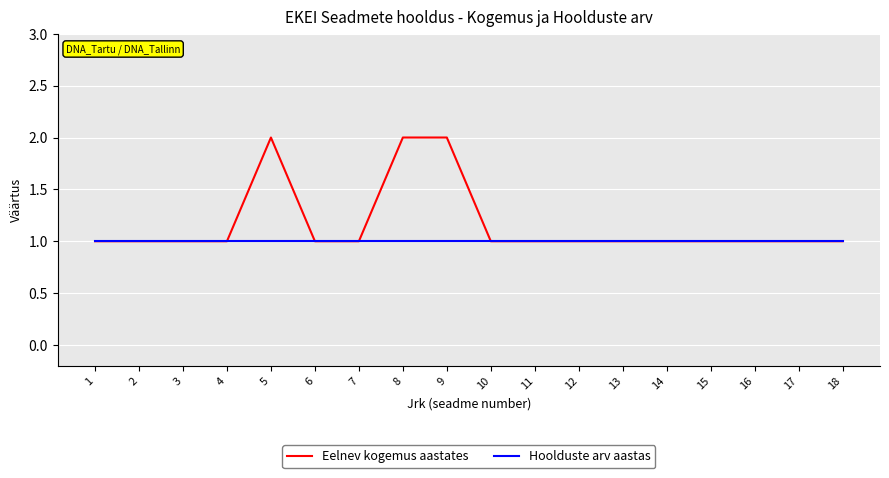

Reading left to right, extract all data points from this chart.

Eelnev kogemus aastates: 1	1	1	1	2	1	1	2	2	1	1	1	1	1	1	1	1	1
Hoolduste arv aastas: 1	1	1	1	1	1	1	1	1	1	1	1	1	1	1	1	1	1